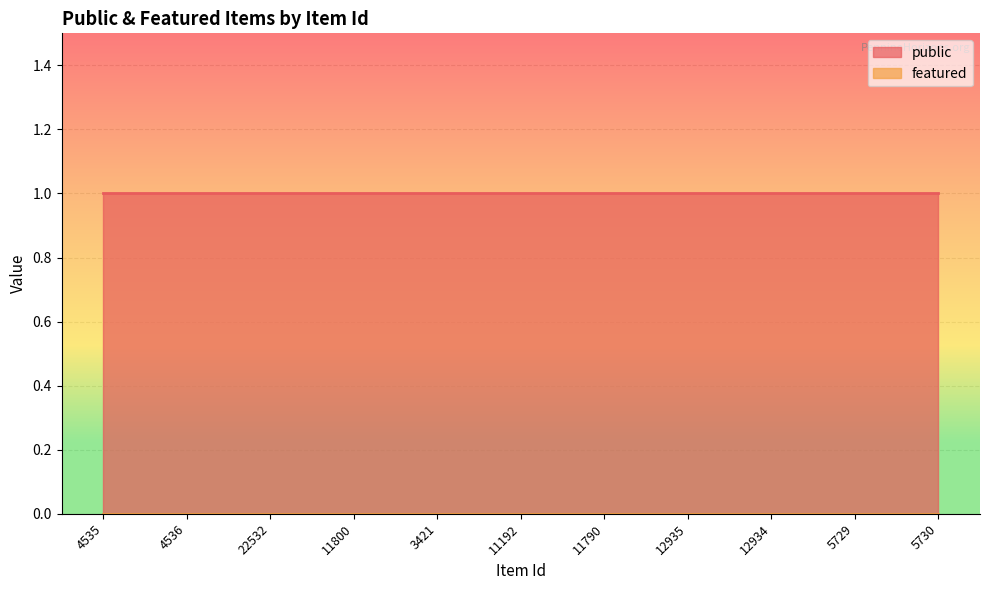

List the labels in order of public value, largest first.

4535, 4536, 22532, 11800, 3421, 11192, 11790, 12935, 12934, 5729, 5730